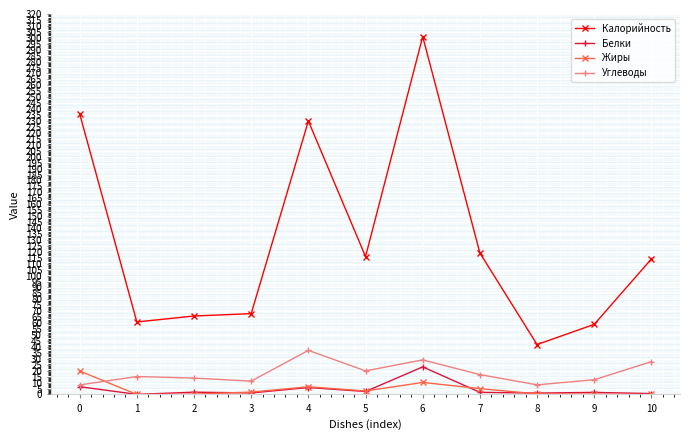

Which series has the largest range (max minus min)?

Калорийность